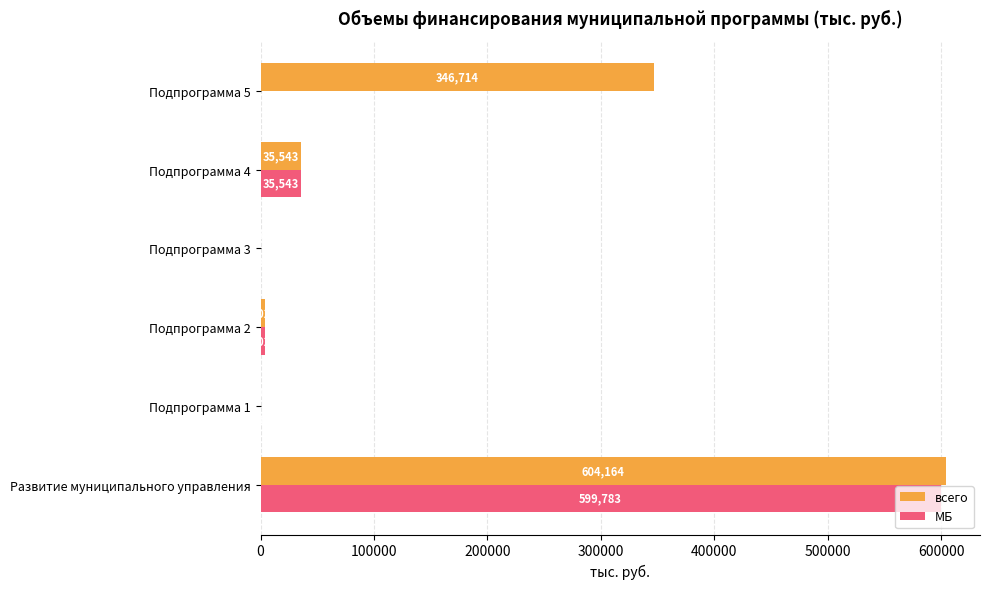

What is the sum of the всего values at Подпрограмма 3 and Подпрограмма 4?

35674.0